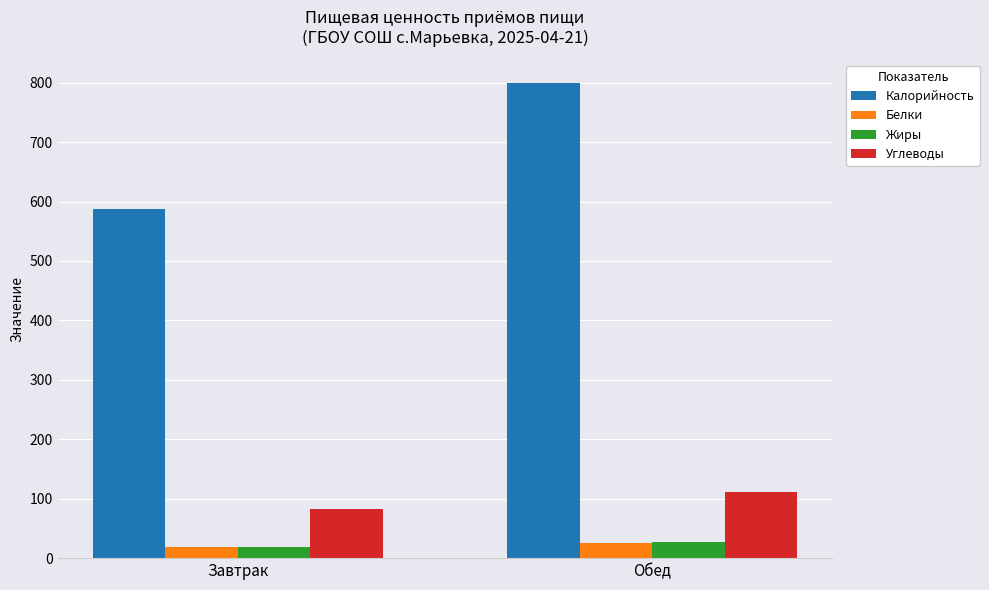

Which series changed the most between Завтрак and Обед?

Калорийность